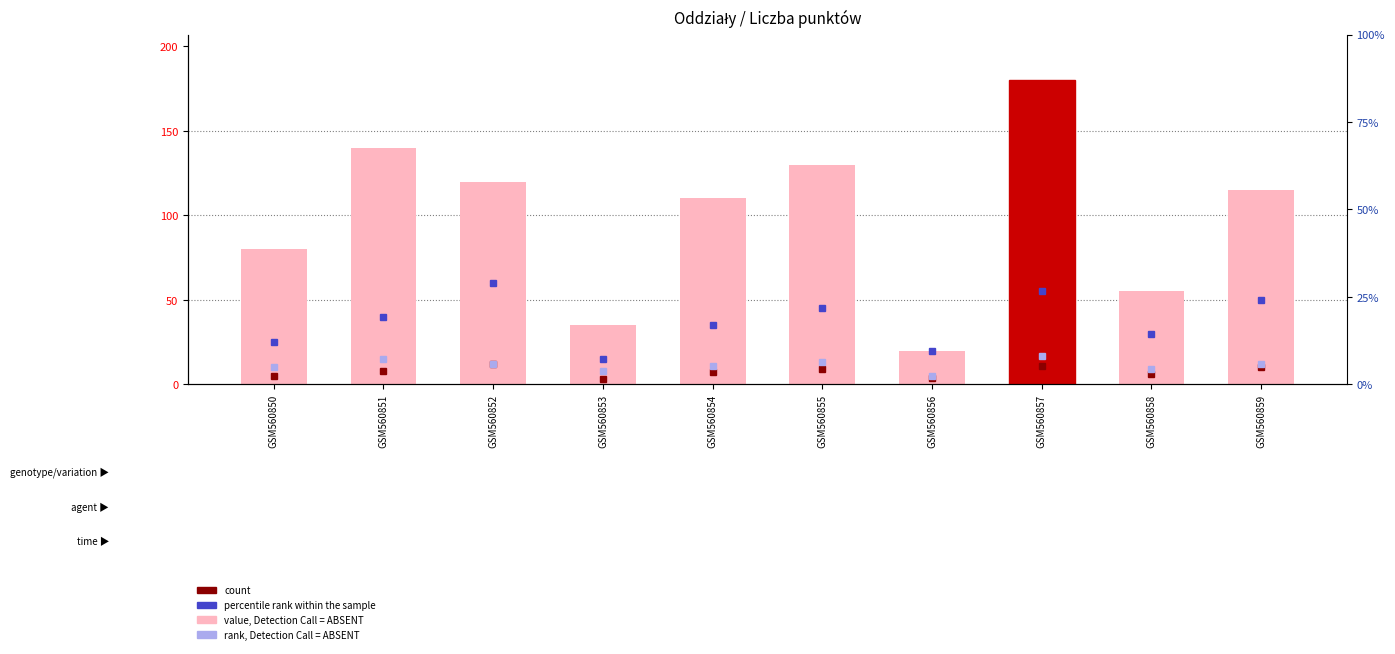

What is the value of the 5th bar from the left?

110